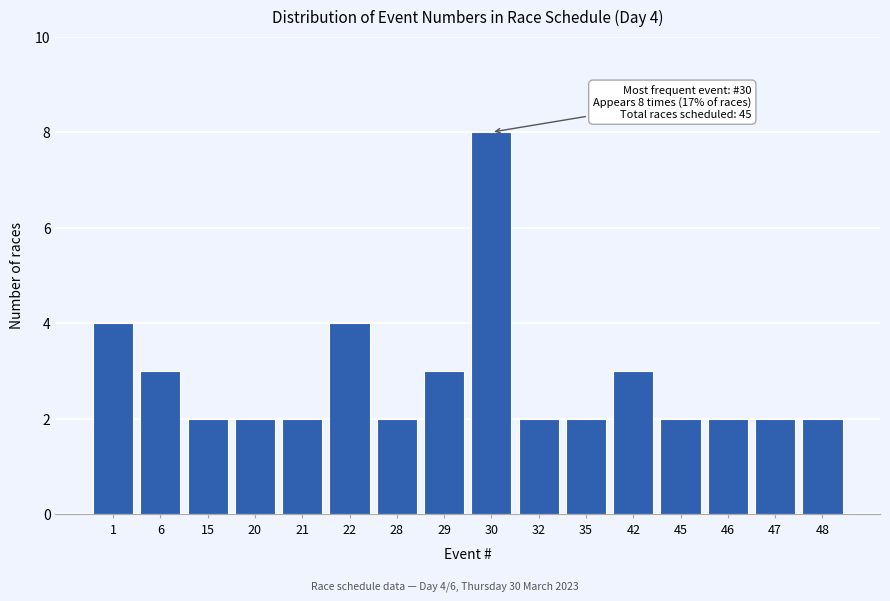

Reading left to right, extract all data points from this chart.

1=4	6=3	15=2	20=2	21=2	22=4	28=2	29=3	30=8	32=2	35=2	42=3	45=2	46=2	47=2	48=2